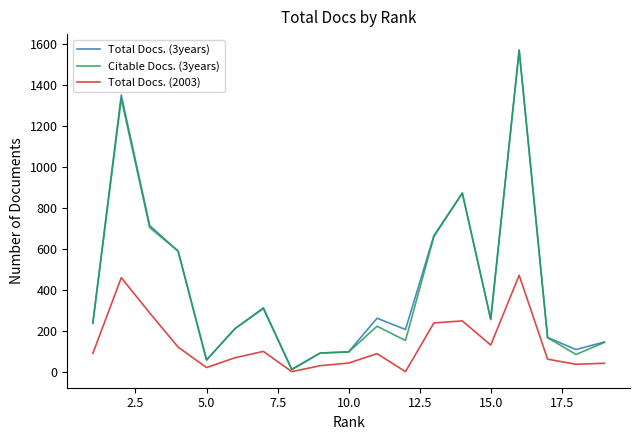

What is the average value of the Total Docs. (3years) series?

417